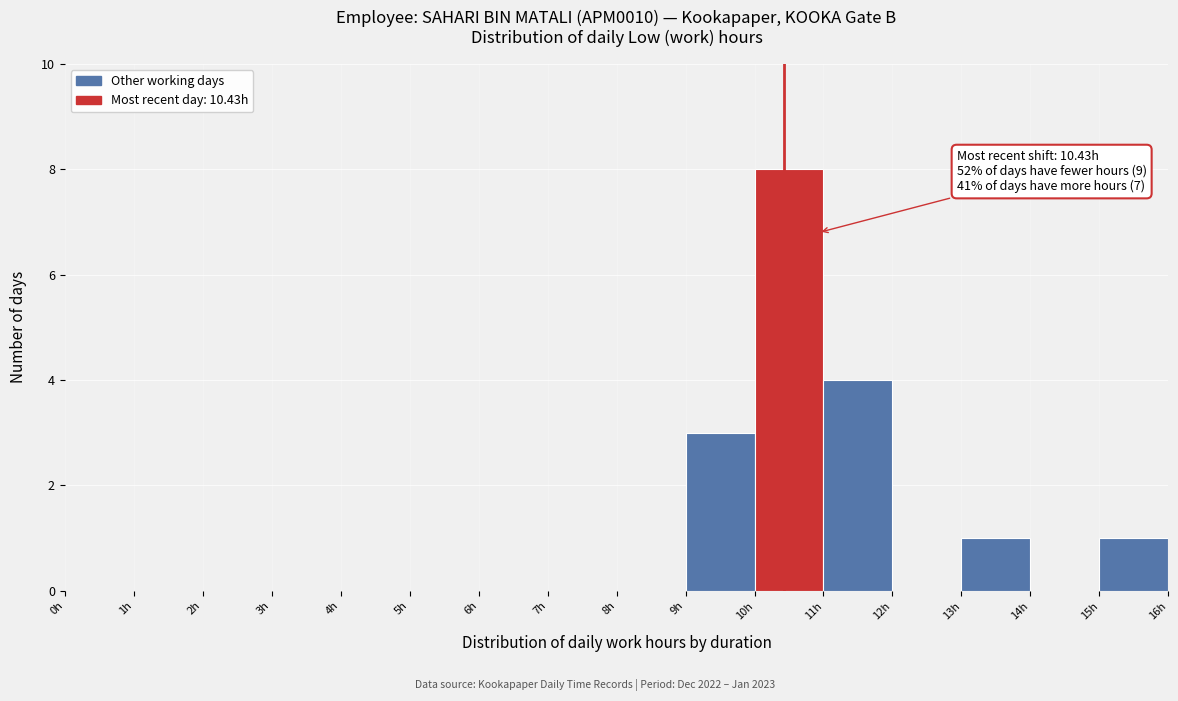

Over which range of the x-axis is the bar tallest?

10 to 11